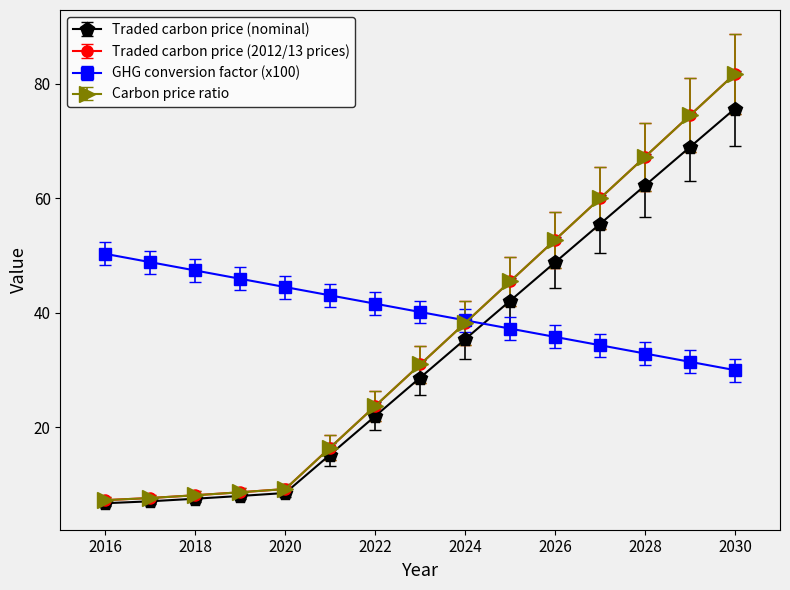

Reading left to right, list all the values displayed in this chart.

Traded carbon price (nominal): 2016=6.8	2017=7.1	2018=7.5	2019=8.0	2020=8.6	2021=15.3	2022=22.0	2023=28.7	2024=35.4	2025=42.1	2026=48.8	2027=55.5	2028=62.2	2029=68.9	2030=75.7
Traded carbon price (2012/13 prices): 2016=7.3	2017=7.7	2018=8.2	2019=8.7	2020=9.2	2021=16.5	2022=23.7	2023=31.0	2024=38.2	2025=45.5	2026=52.7	2027=60.0	2028=67.2	2029=74.5	2030=81.7
GHG conversion factor (x100): 2016=50.3	2017=48.8	2018=47.4	2019=45.9	2020=44.5	2021=43.0	2022=41.6	2023=40.1	2024=38.7	2025=37.2	2026=35.8	2027=34.3	2028=32.9	2029=31.4	2030=30.0
Carbon price ratio: 2016=7.3	2017=7.7	2018=8.2	2019=8.7	2020=9.2	2021=16.5	2022=23.7	2023=31.0	2024=38.2	2025=45.5	2026=52.7	2027=60.0	2028=67.2	2029=74.5	2030=81.7